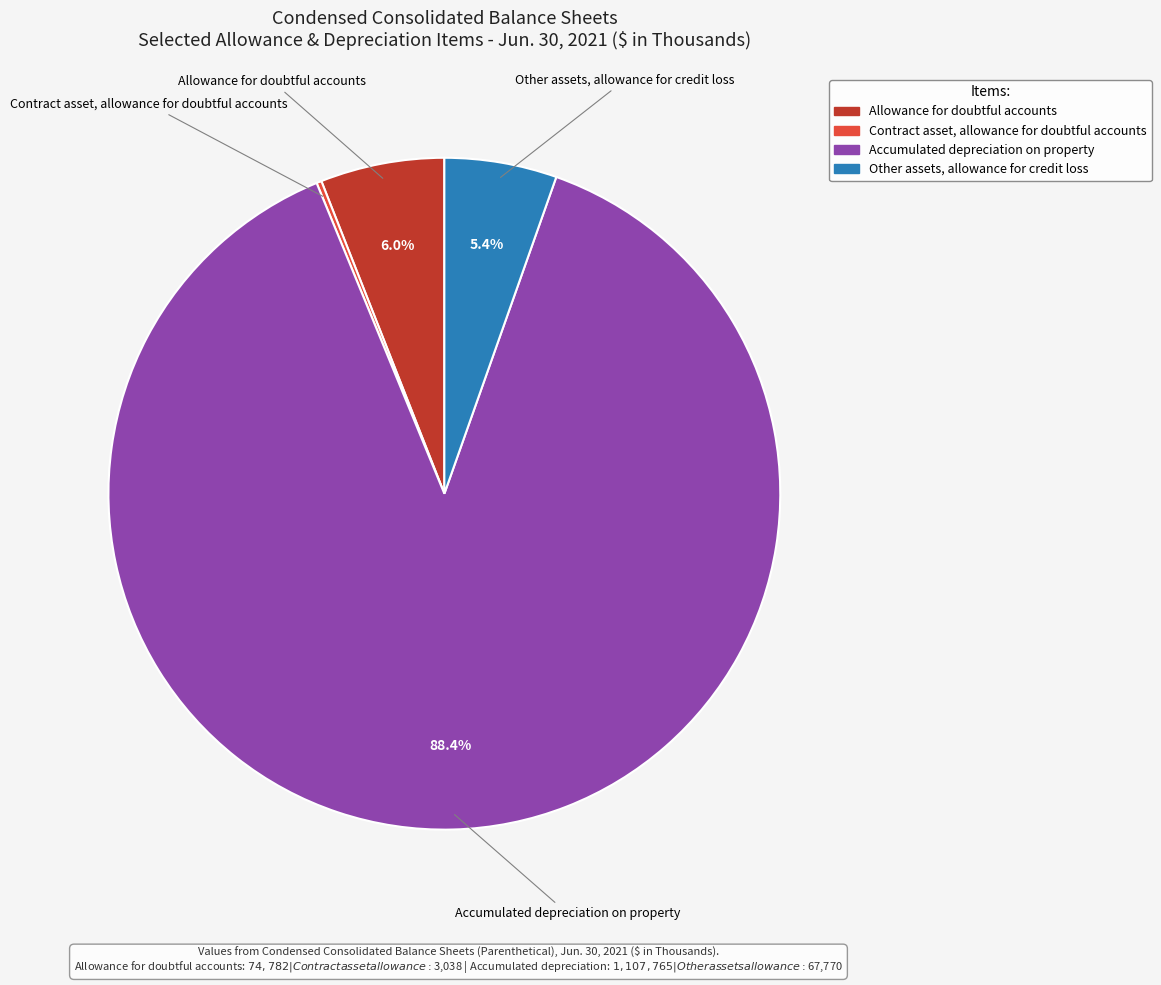

Is there any slice that represents more than half of the pie?

Yes